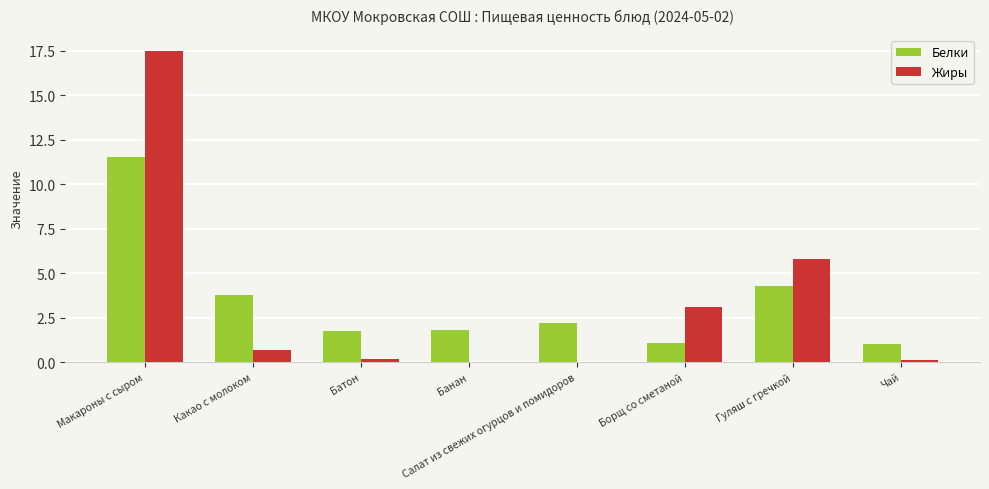

How many categories are shown in the chart?

8